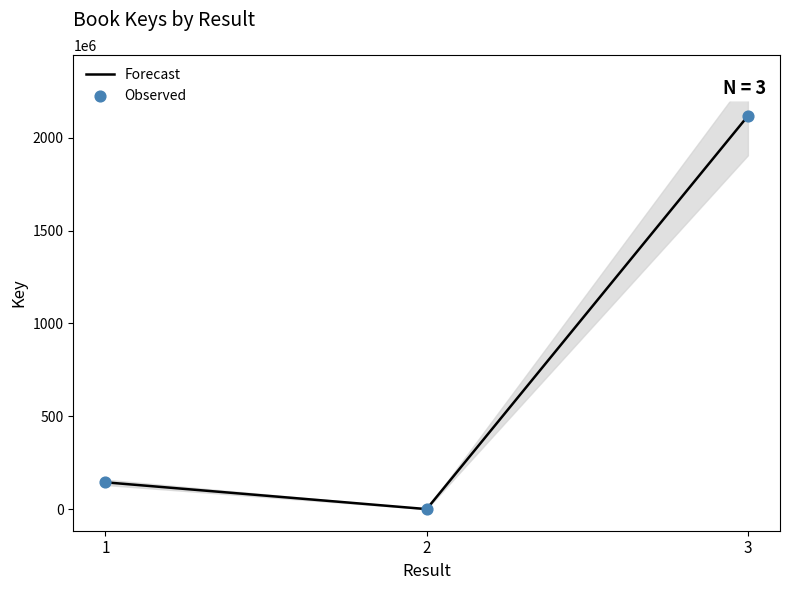

Which series reaches the minimum Y coordinate?

Forecast